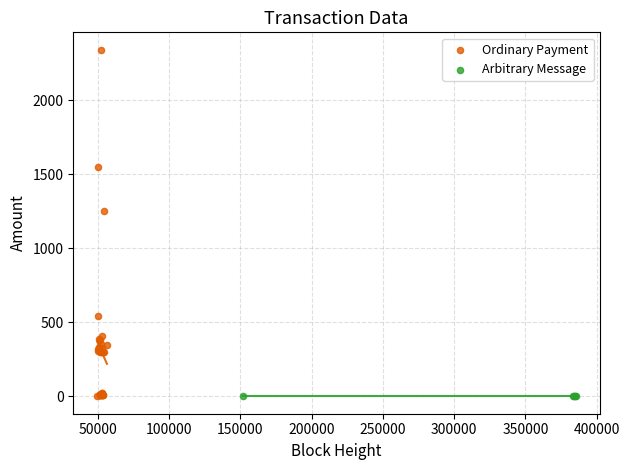

Which series contains the highest Y value?

Ordinary Payment